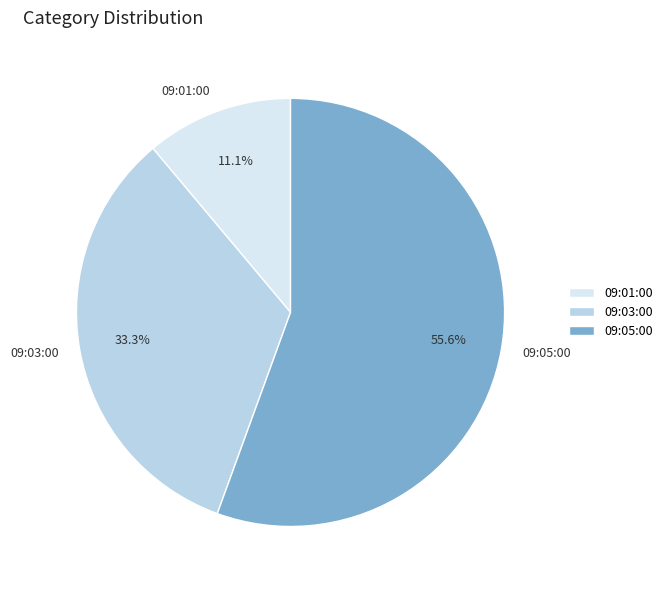

What percentage is the 09:05:00 slice, to the nearest percent?

56%